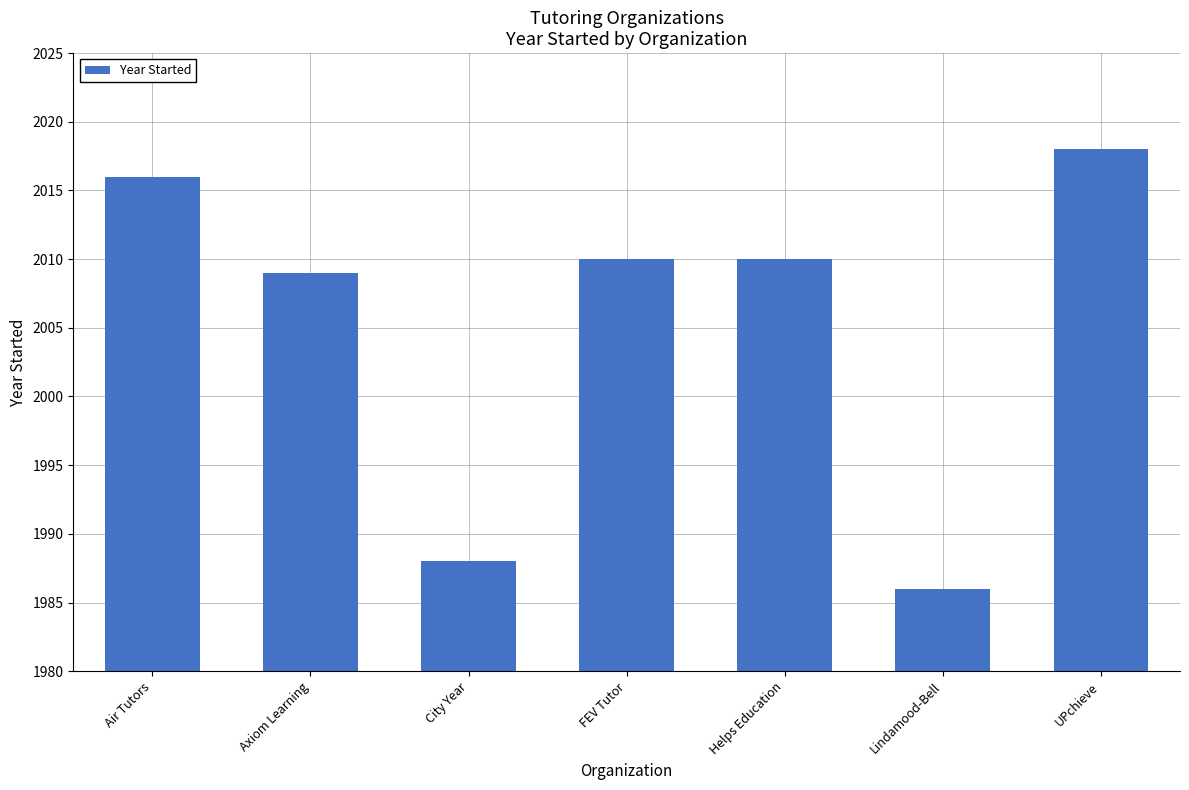

What position from the left is FEV Tutor?

4